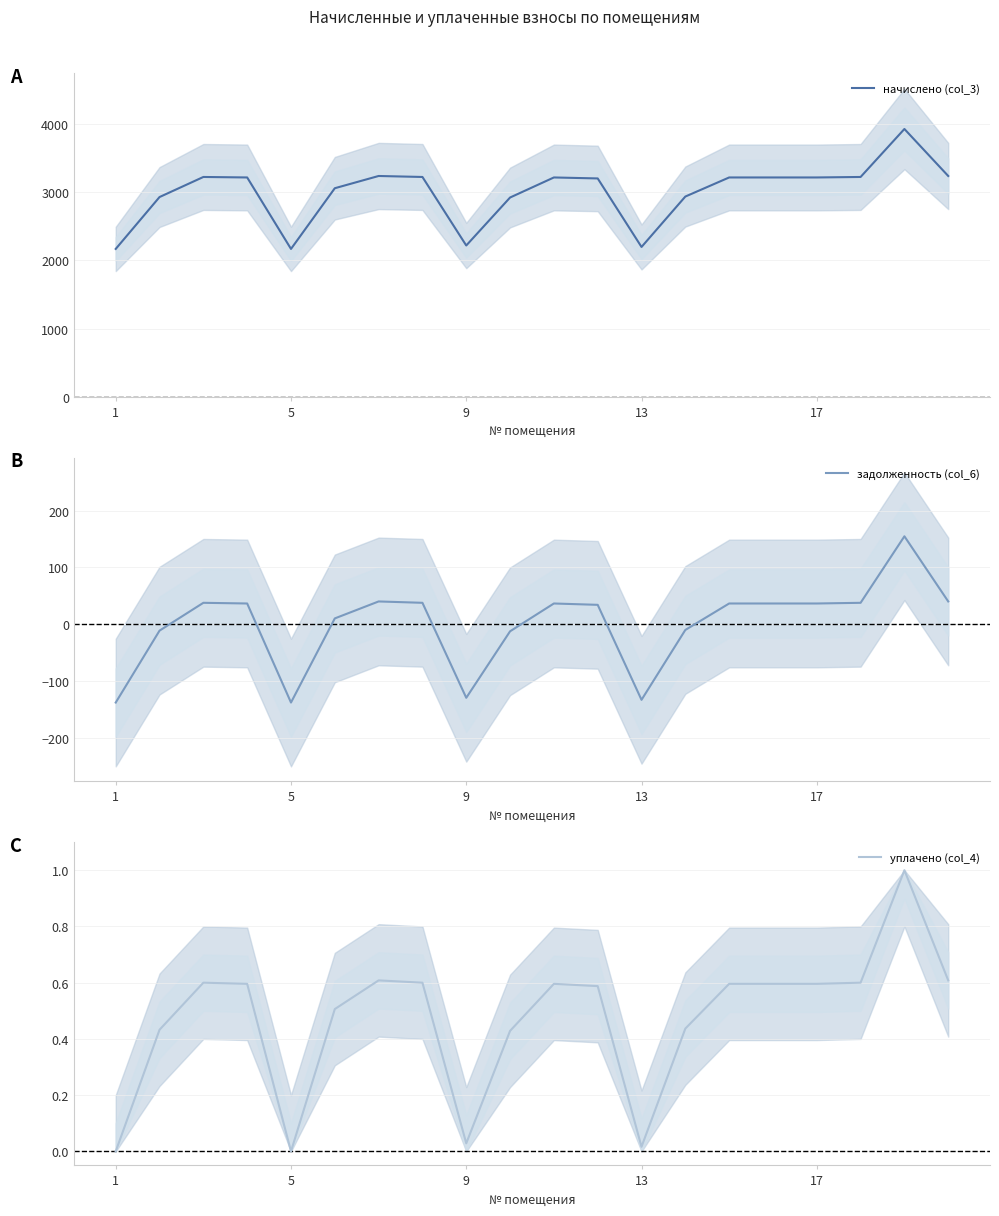

How many lines are shown in the chart?

3